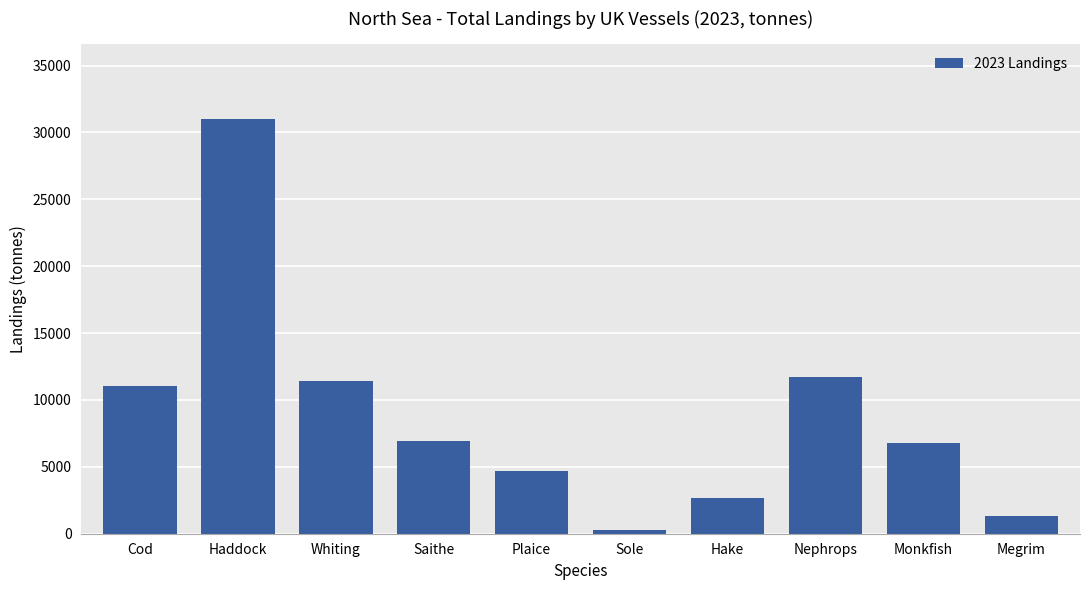

True or false: the data shows 11428.5 at Whiting.

True